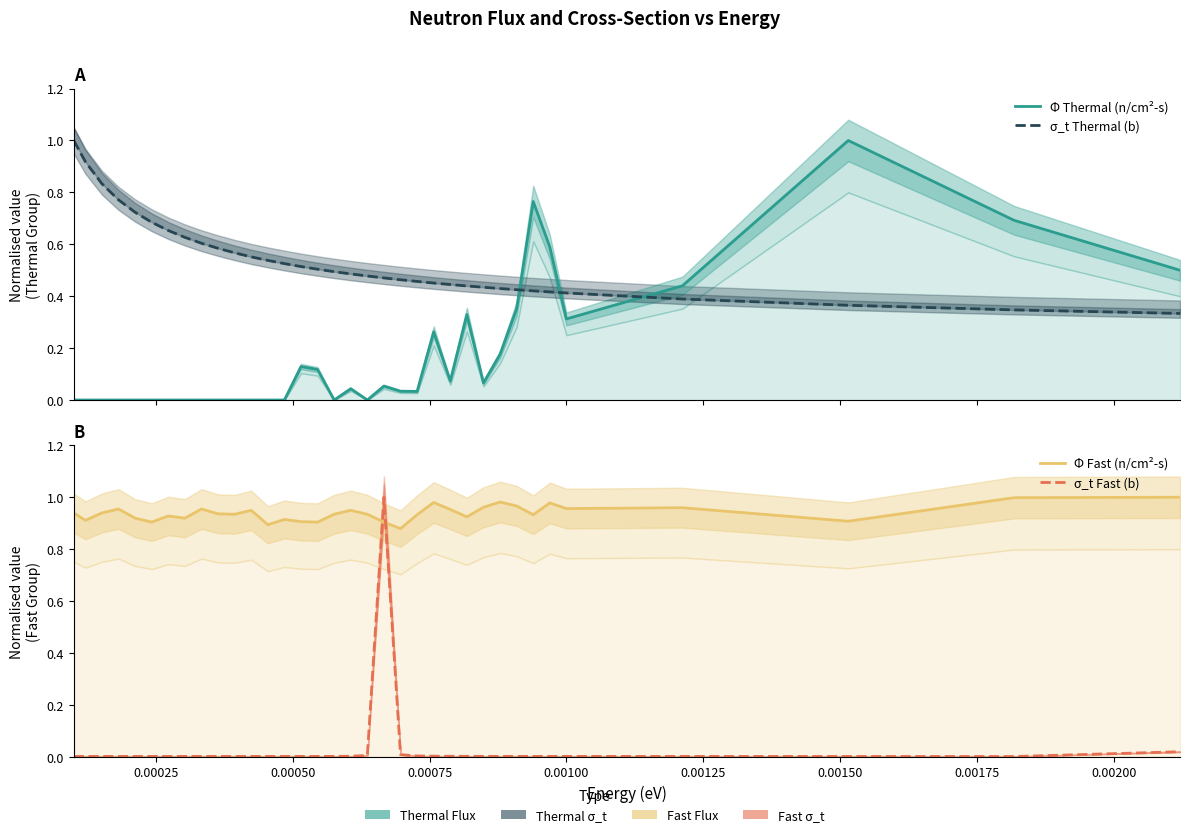

Reading left to right, what are all the values shown in this chart?

Φ Thermal (n/cm²-s): 0.0	0.0	0.0	0.0	0.0	0.0	0.0	0.0	0.0	0.0	0.0	0.0	0.0	0.0	0.1	0.1	0.0	0.0	0.0	0.1	0.0	0.0	0.3	0.1	0.3	0.1	0.2	0.4	0.8	0.6	0.3	0.4	1.0	0.7	0.5
σ_t Thermal (b): 1.0	0.9	0.8	0.8	0.7	0.7	0.7	0.6	0.6	0.6	0.6	0.6	0.5	0.5	0.5	0.5	0.5	0.5	0.5	0.5	0.5	0.5	0.5	0.4	0.4	0.4	0.4	0.4	0.4	0.4	0.4	0.4	0.4	0.3	0.3
Φ Fast (n/cm²-s): 0.9	0.9	0.9	1.0	0.9	0.9	0.9	0.9	1.0	0.9	0.9	0.9	0.9	0.9	0.9	0.9	0.9	0.9	0.9	0.9	0.9	0.9	1.0	1.0	0.9	1.0	1.0	1.0	0.9	1.0	1.0	1.0	0.9	1.0	1.0
σ_t Fast (b): 0.0	0.0	0.0	0.0	0.0	0.0	0.0	0.0	0.0	0.0	0.0	0.0	0.0	0.0	0.0	0.0	0.0	0.0	0.0	1.0	0.0	0.0	0.0	0.0	0.0	0.0	0.0	0.0	0.0	0.0	0.0	0.0	0.0	0.0	0.0